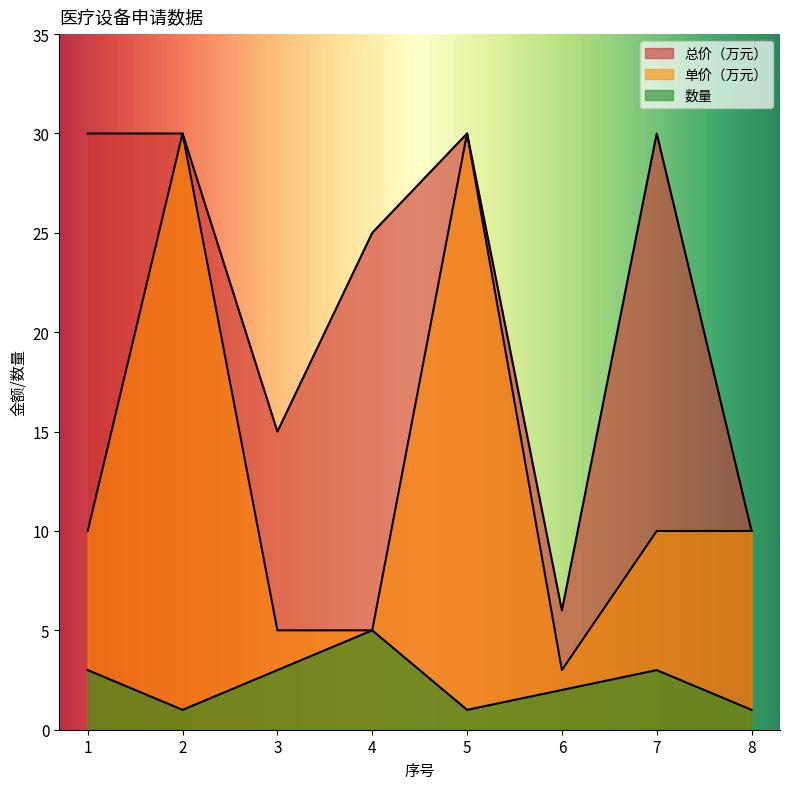

What are all the series names shown in the legend?

总价（万元）, 数量, 单价（万元）